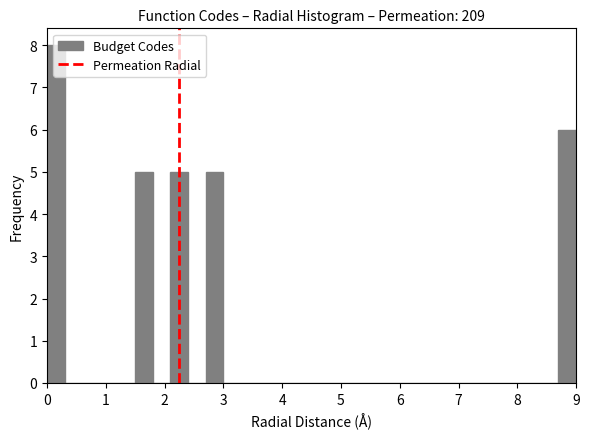

Read against the x-axis, roughly where is the centre of the tallest bar?

0.2